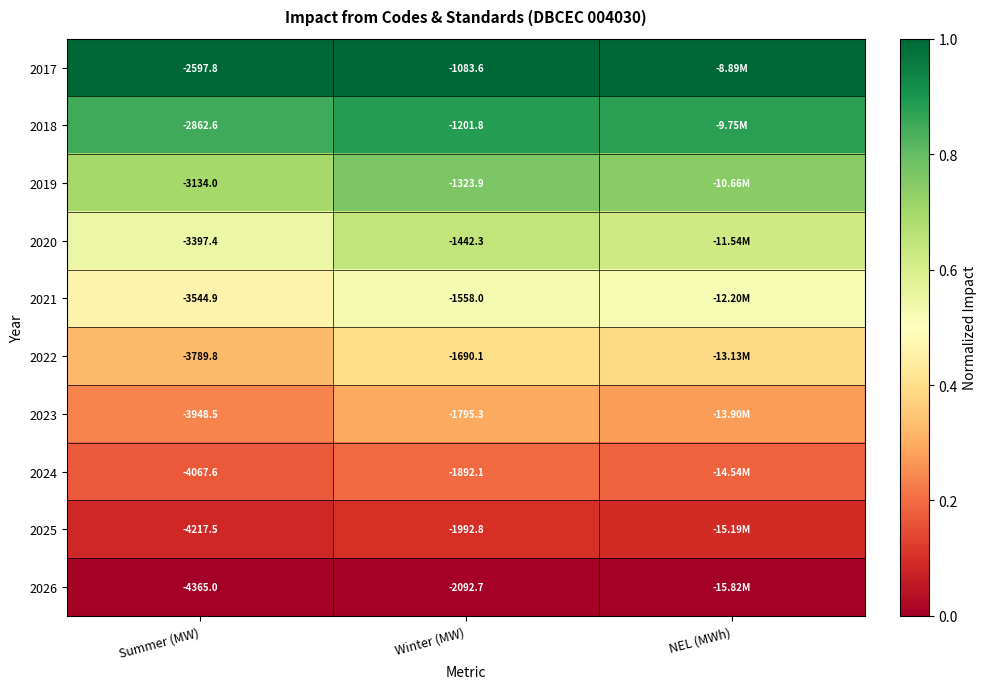

Is the value of 2022 at Winter (MW) greater than the value of 2024 at Summer (MW)?

Yes